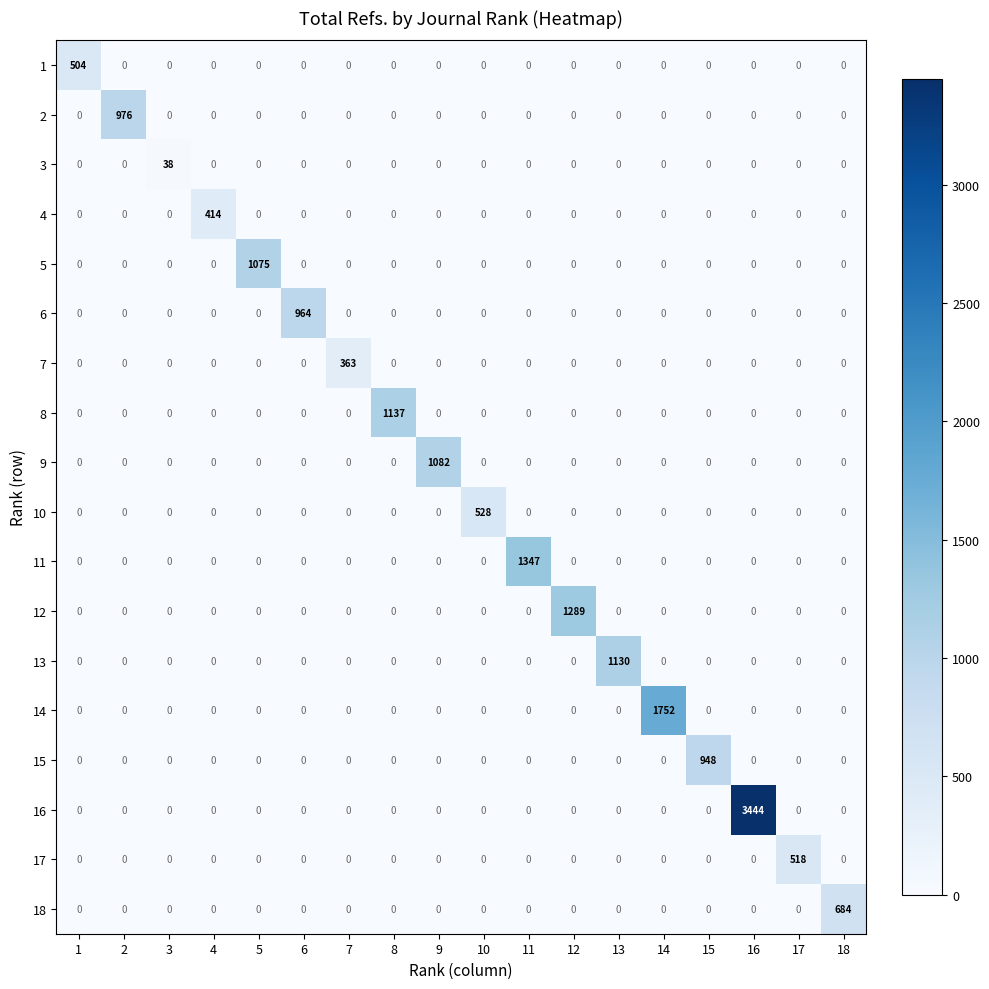

The value of 1 at 9 is 343. True or false?

False